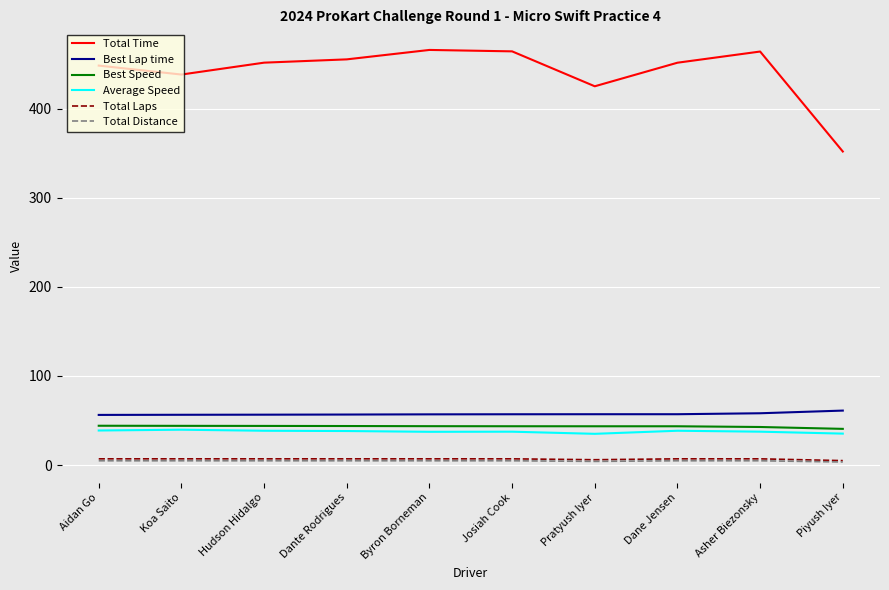

The value of Total Time at Piyush Iyer is 351.8. True or false?

True